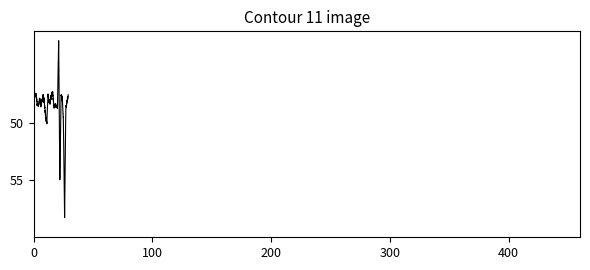

What is the difference between the maximum and minimum values?

15.5